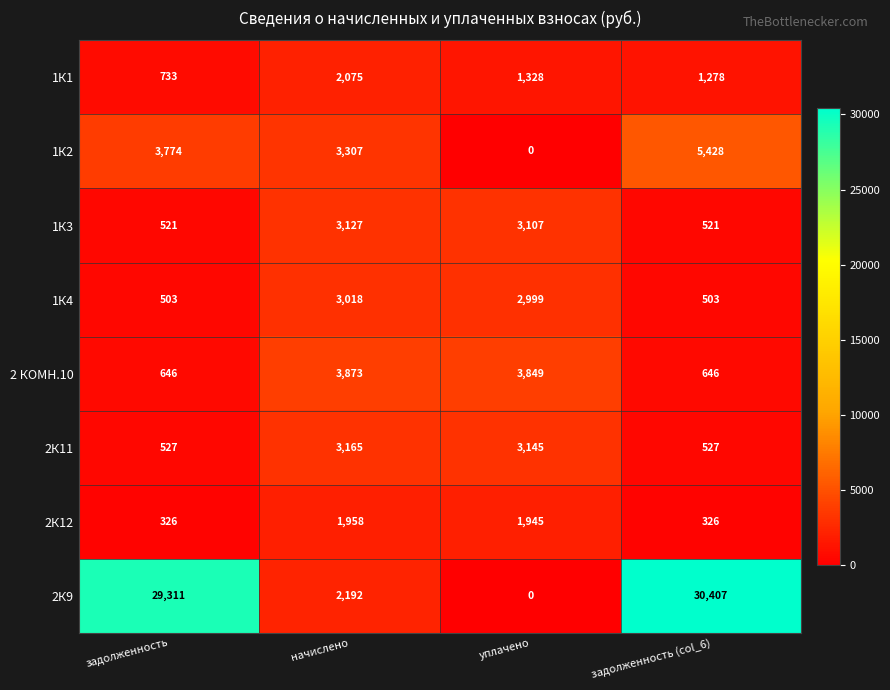

At начислено, list the series in order from smallest to largest.

2К12, 1К1, 2К9, 1К4, 1К3, 2К11, 1К2, 2 КОМН.10